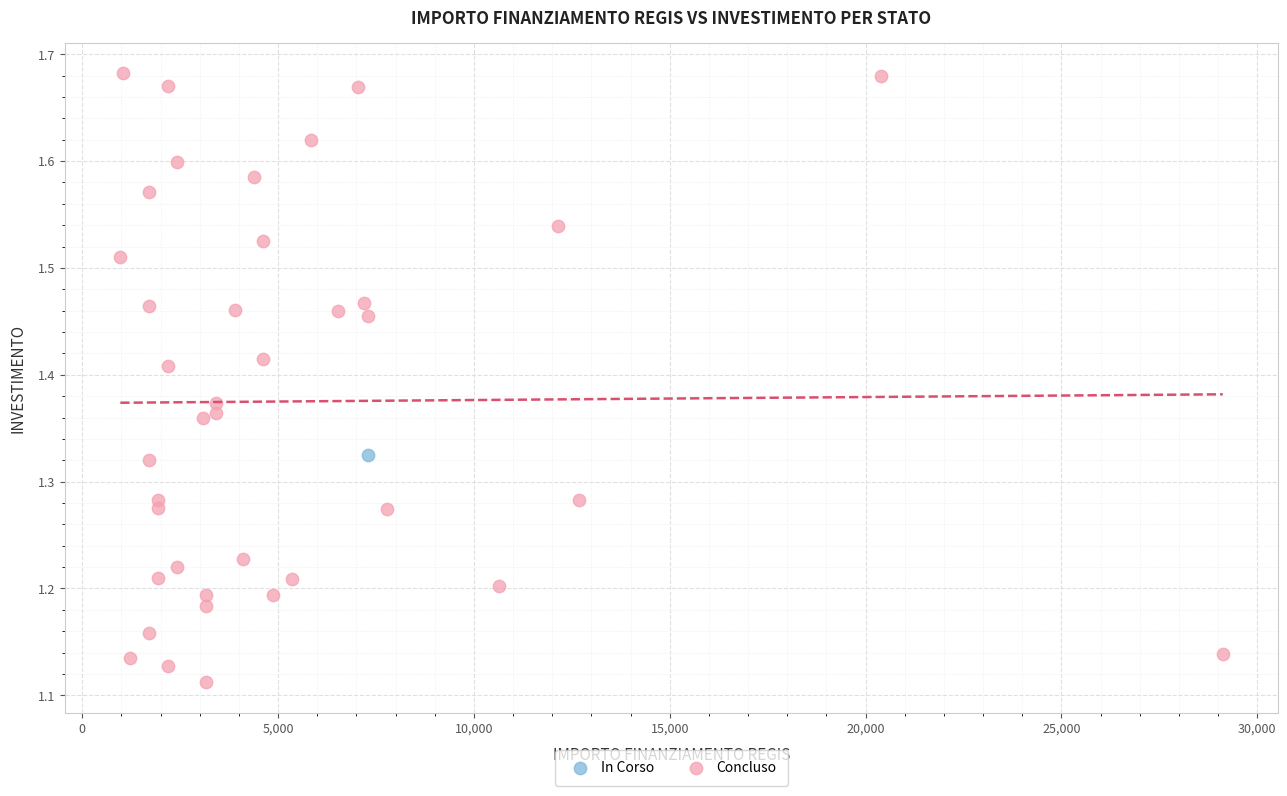

What are all the series names shown in the legend?

In Corso, Concluso